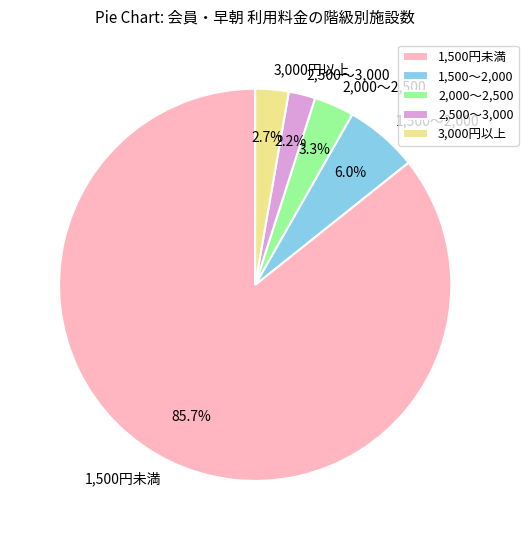

How many segments does this pie chart have?

5